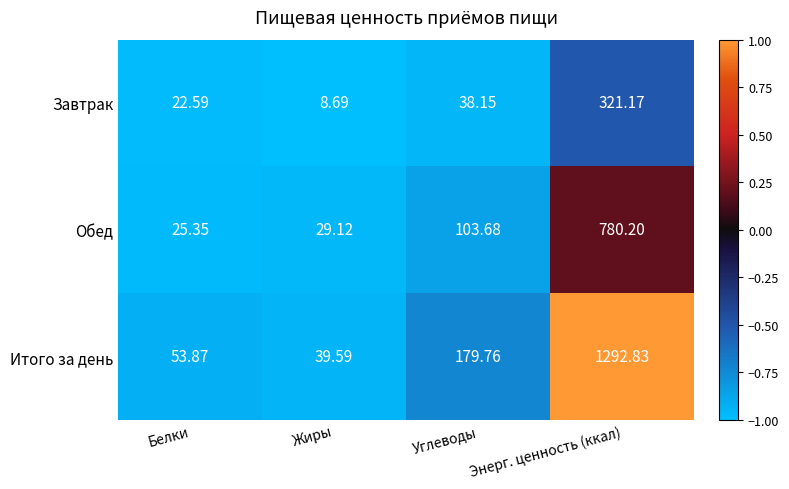

Which series has the largest range (max minus min)?

Итого за день